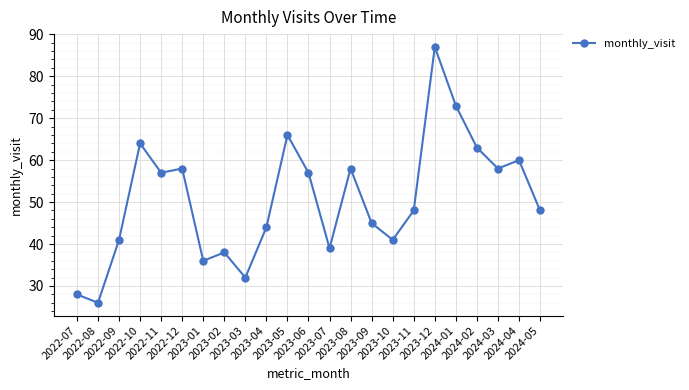

True or false: the data shows 63 at 2024-02.

True